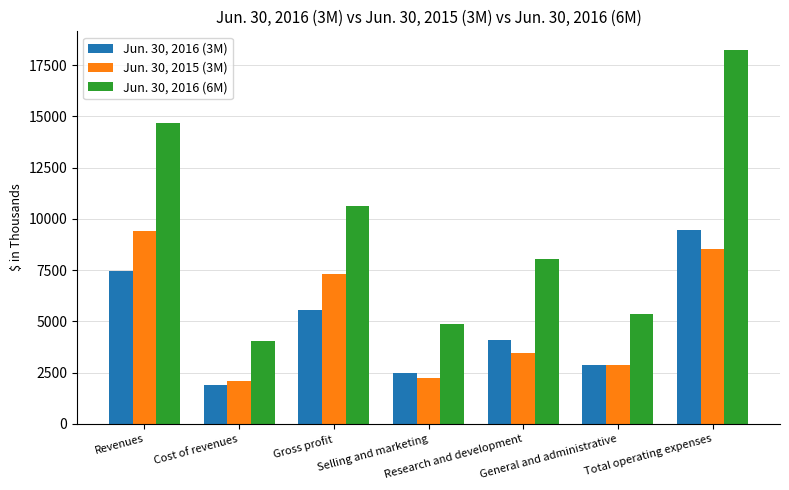

What is the value of the Jun. 30, 2016 (6M) bar at the 6th from the left?

5356